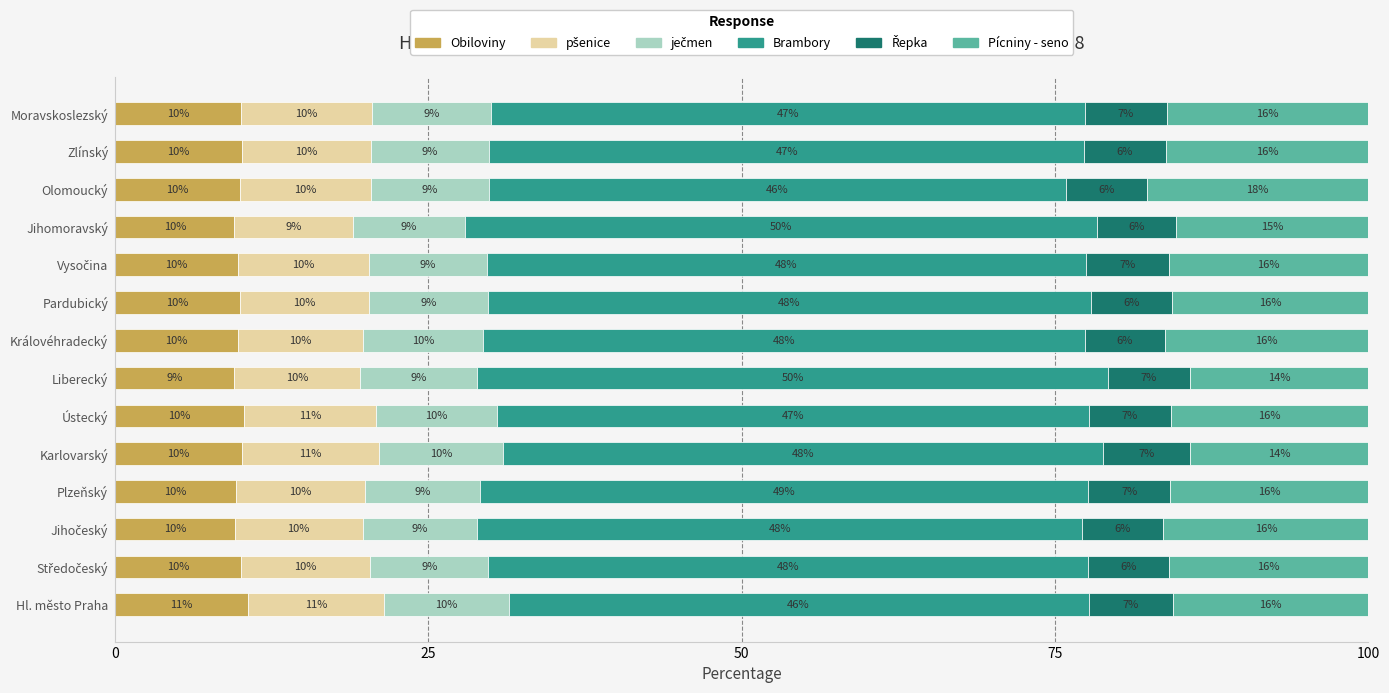

At which label does Obiloviny reach its minimum?

Liberecký